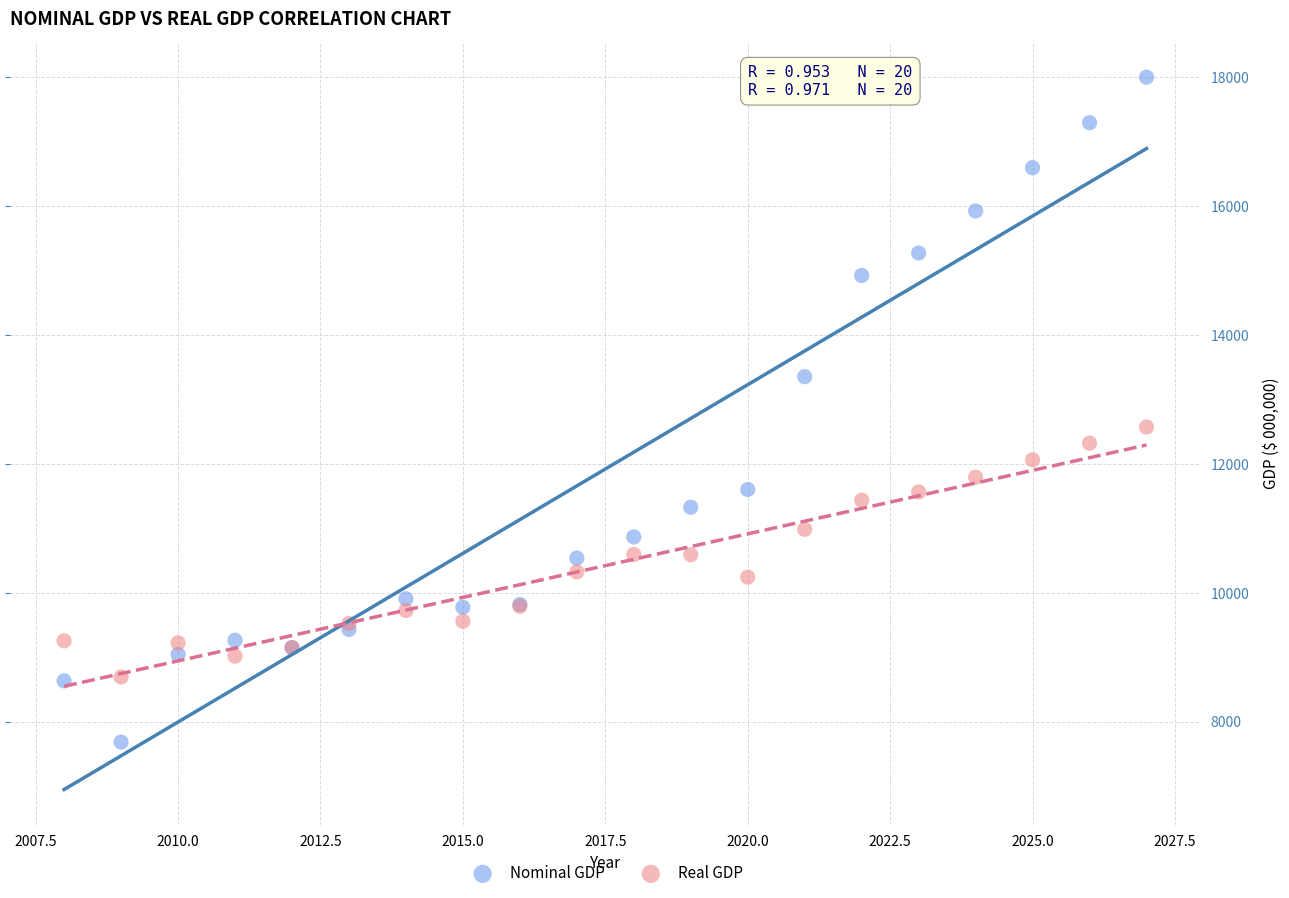

Which series has the largest Y range (max minus min)?

Nominal GDP